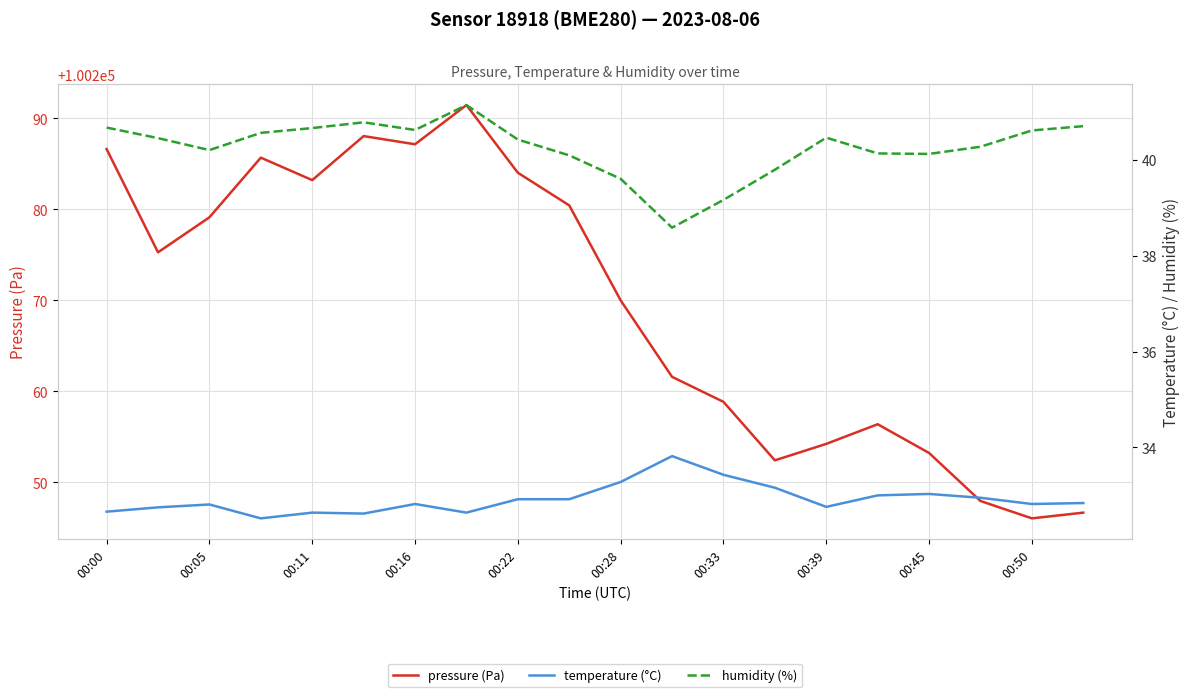

Reading left to right, transcribe all the data shown in this chart.

pressure (Pa): 100286.6	100275.3	100279.1	100285.7	100283.2	100288.1	100287.2	100291.5	100284.0	100280.4	100270.0	100261.6	100258.8	100252.4	100254.2	100256.4	100253.2	100247.9	100246.0	100246.7
temperature (°C): 32.7	32.8	32.8	32.5	32.6	32.6	32.8	32.6	32.9	32.9	33.3	33.8	33.4	33.2	32.8	33.0	33.0	33.0	32.8	32.8
humidity (%): 40.7	40.5	40.2	40.6	40.7	40.8	40.6	41.1	40.4	40.1	39.6	38.6	39.2	39.8	40.5	40.1	40.1	40.3	40.6	40.7